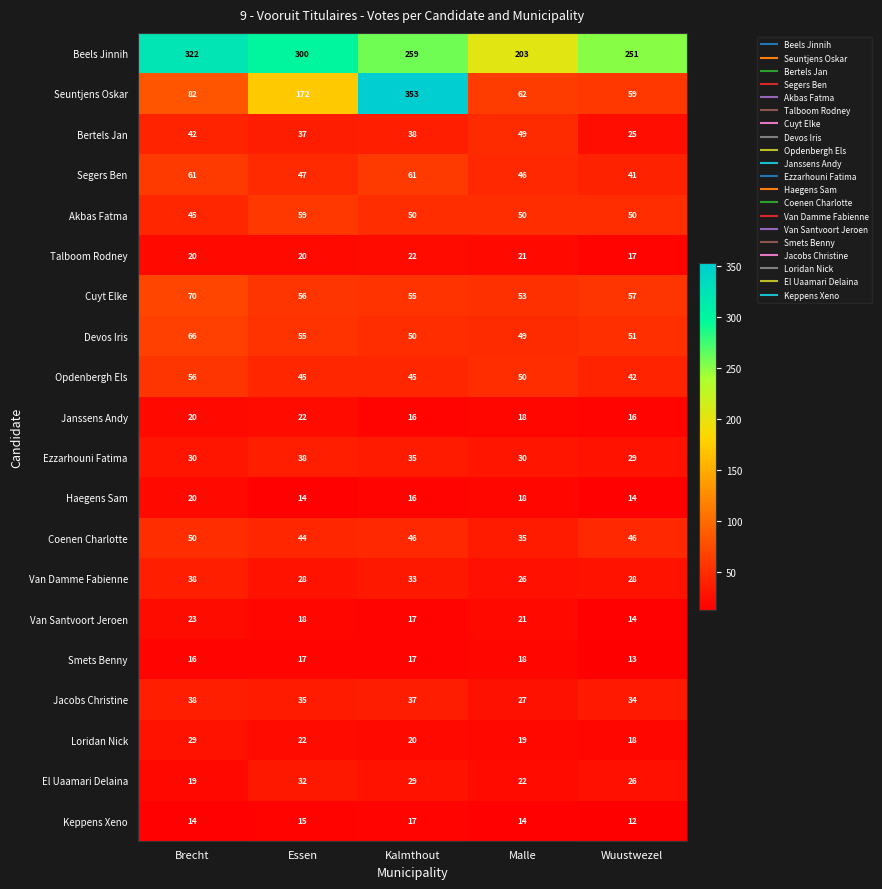

What is the difference between the maximum and minimum values in the Janssens Andy series?

6